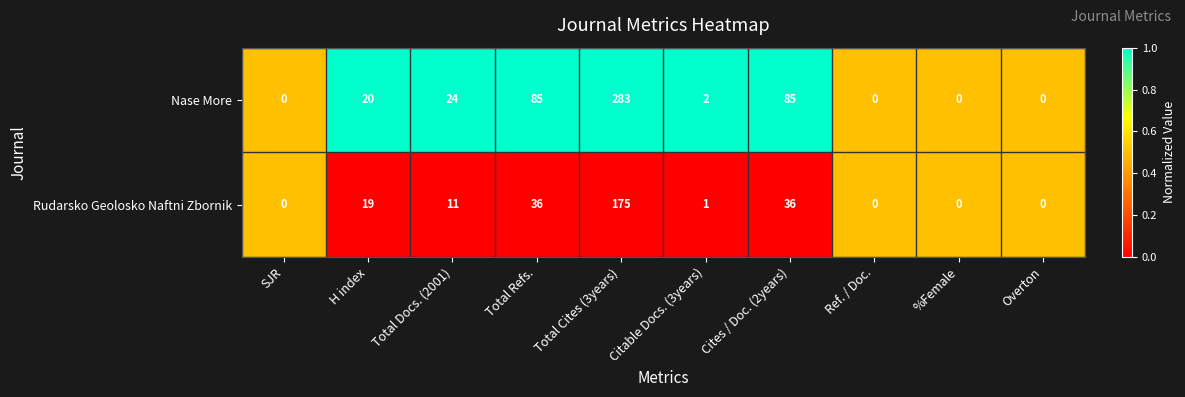

Rank the series by their average value, from lowest to highest.

Rudarsko Geolosko Naftni Zbornik, Nase More